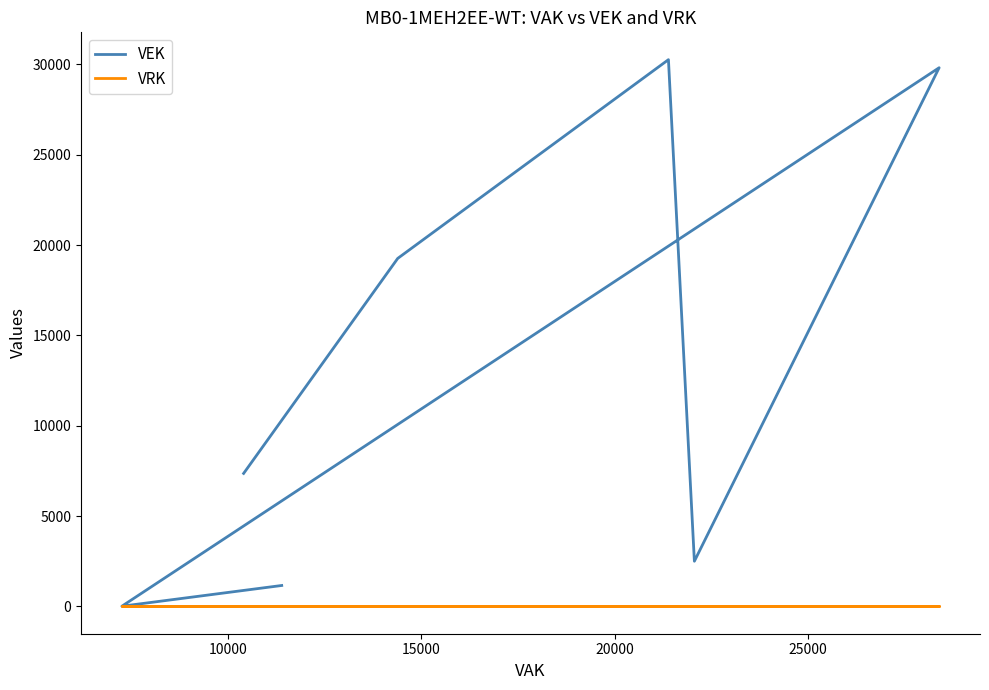

True or false: VRK and VEK cross at least once.

False